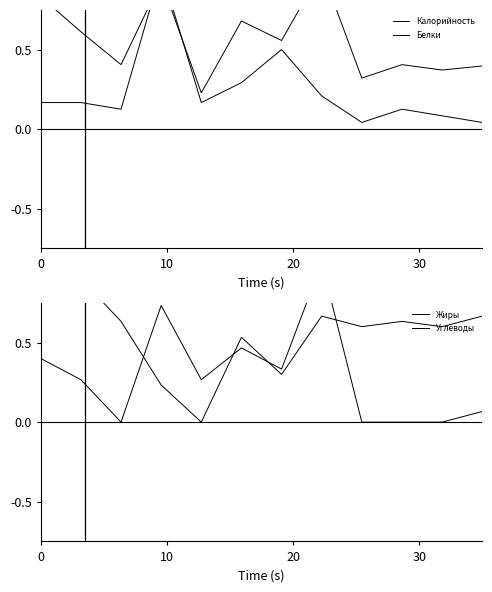

At how many categories does at least one series exceed 0?

12